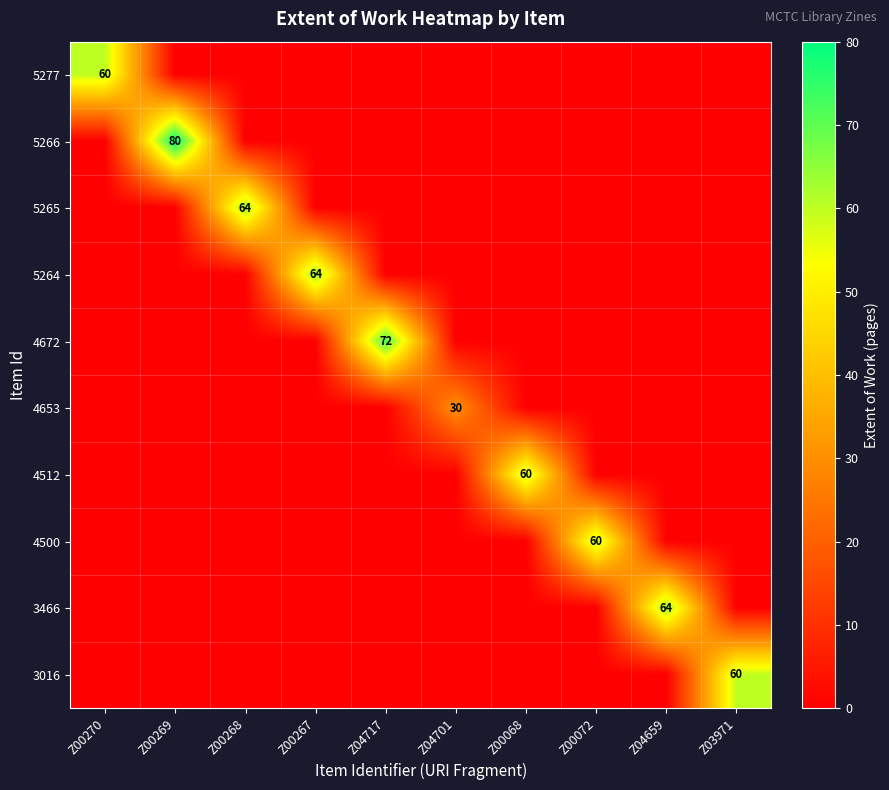

True or false: 4653 has a value of 44 at Z04701.

False